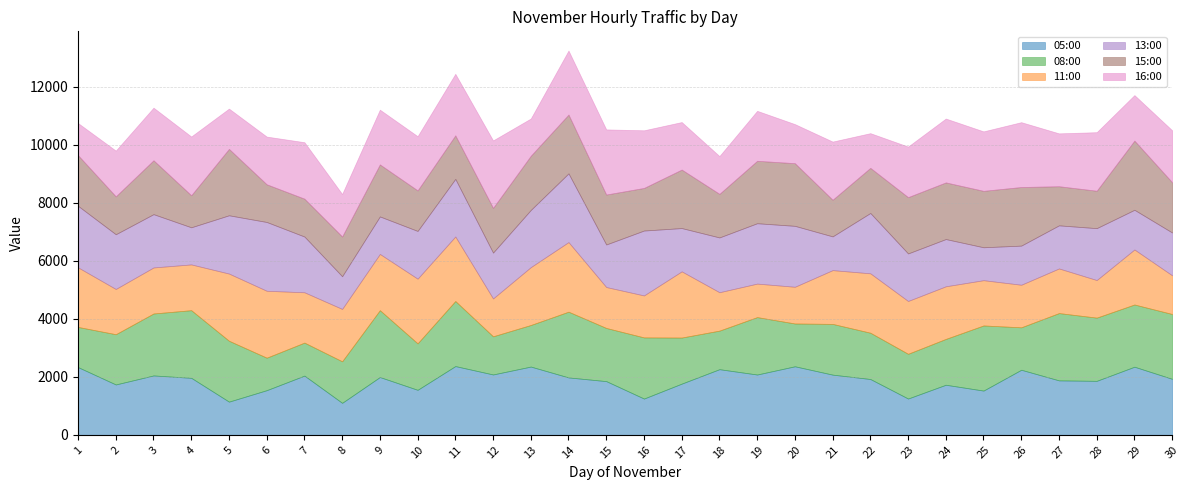

At 21, list the series in order from largest to smallest.

05:00, 16:00, 11:00, 08:00, 15:00, 13:00